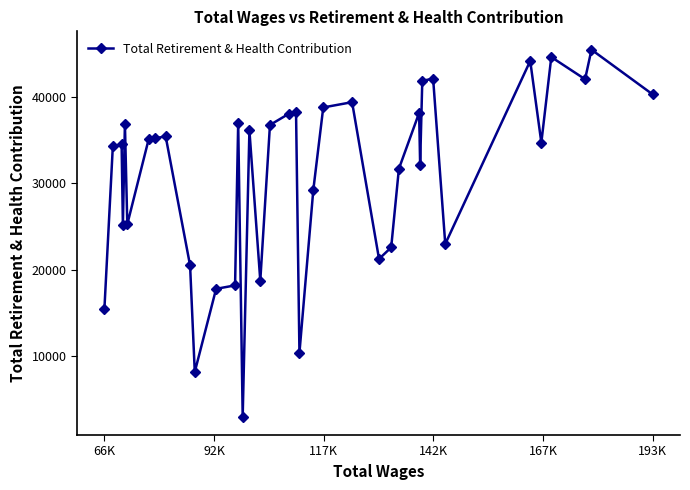

What is the average value?

30833